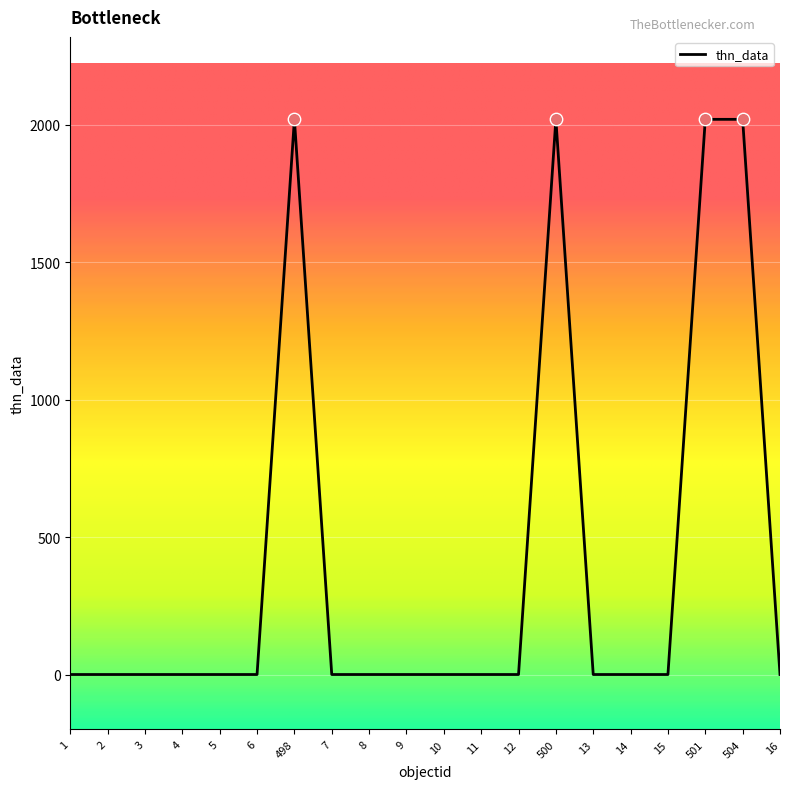

Which has a higher value, 13 or 500?

500